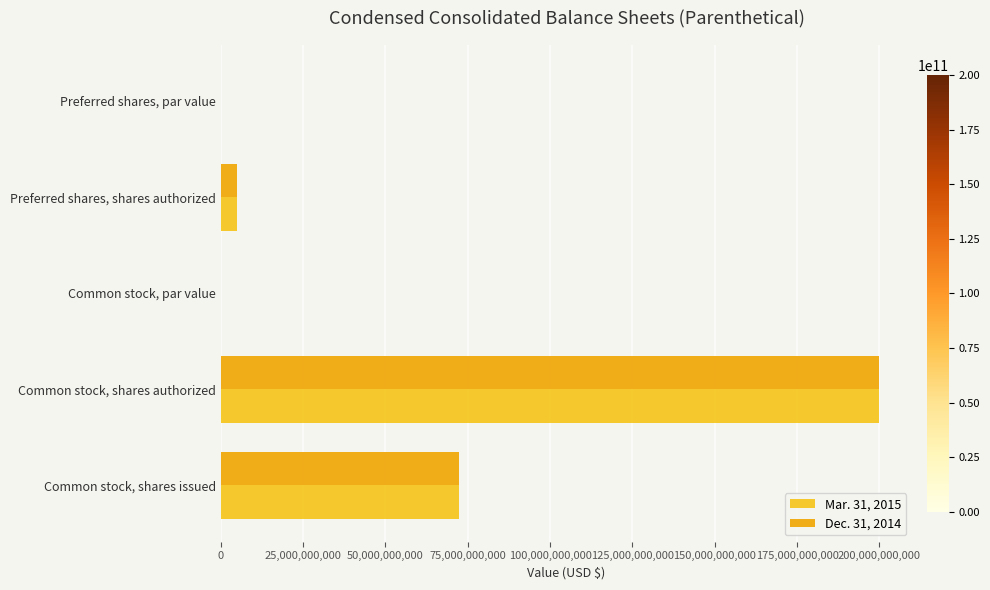

Which category has the highest value across all series?

Common stock, shares authorized